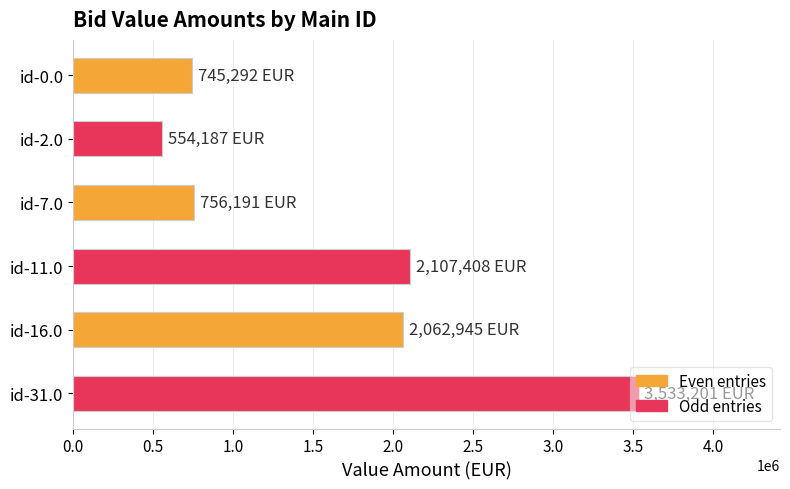

Read the value at id-11.0.

2107407.8